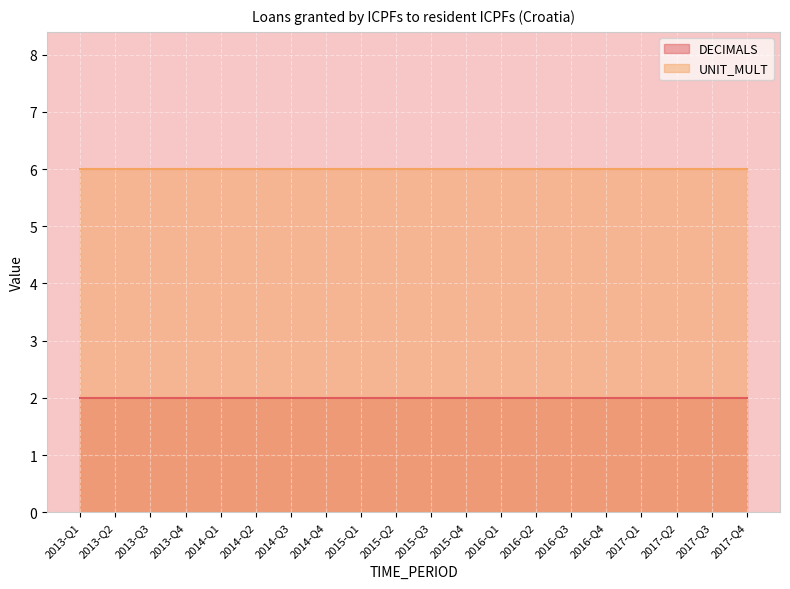

How many series are shown in this chart?

2